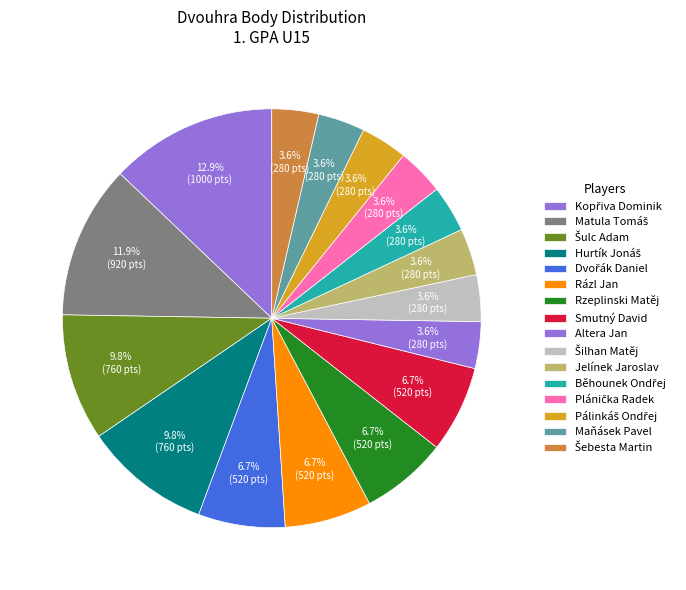

Count the number of slices in the pie.

16